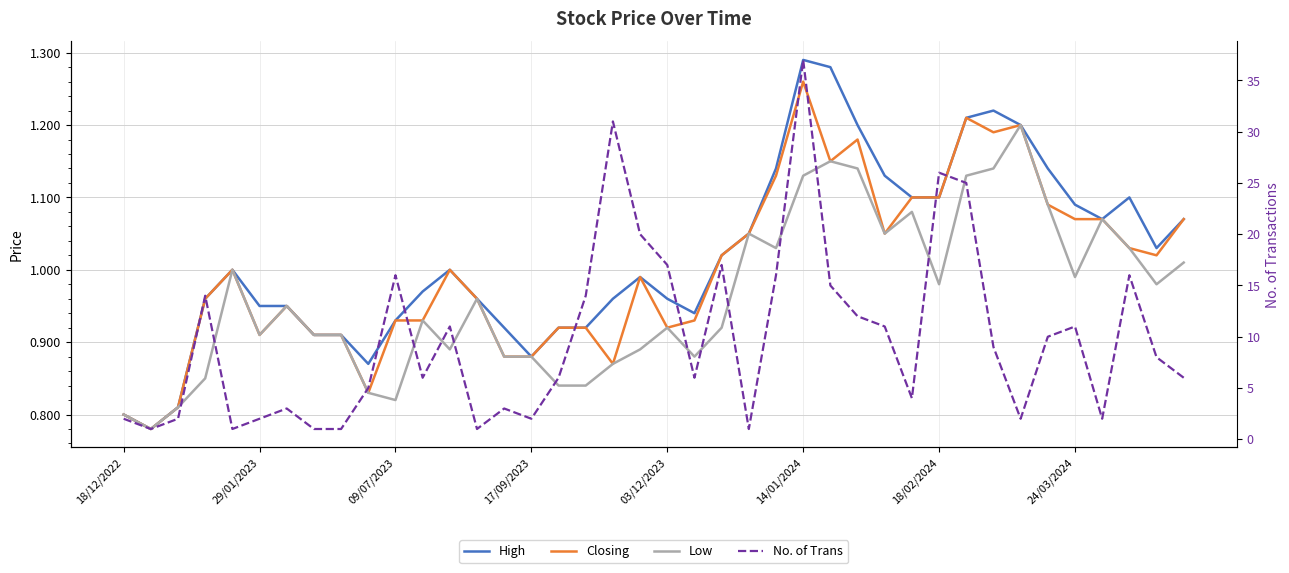

At how many categories does at least one series exceed 25?

3